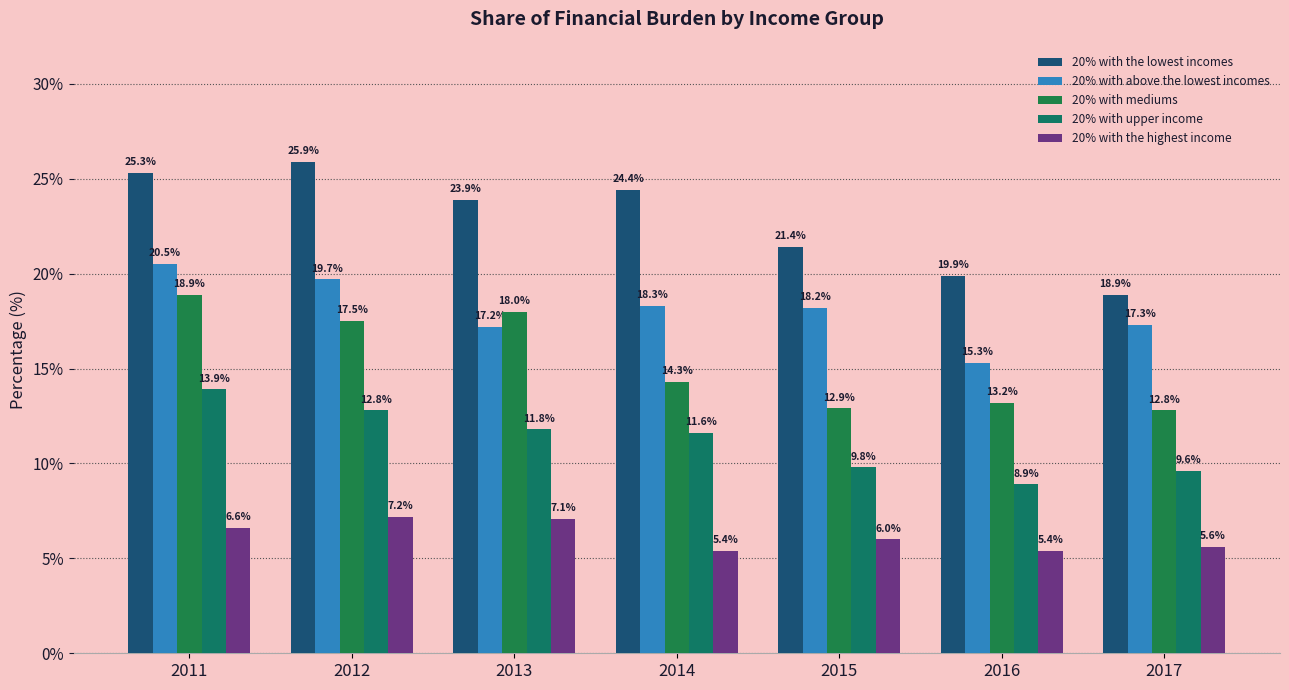

At 2014, list the series in order from smallest to largest.

20% with the highest income, 20% with upper income, 20% with mediums, 20% with above the lowest incomes, 20% with the lowest incomes